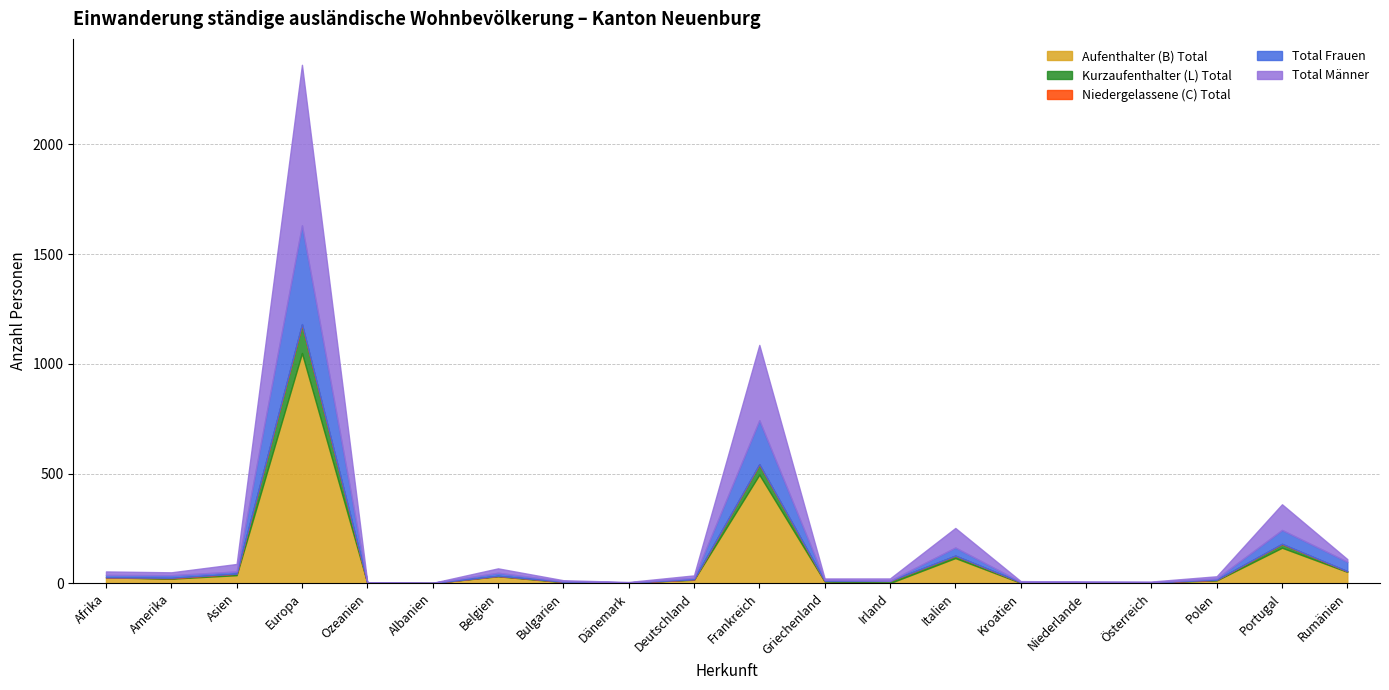

How many series are shown in this chart?

5